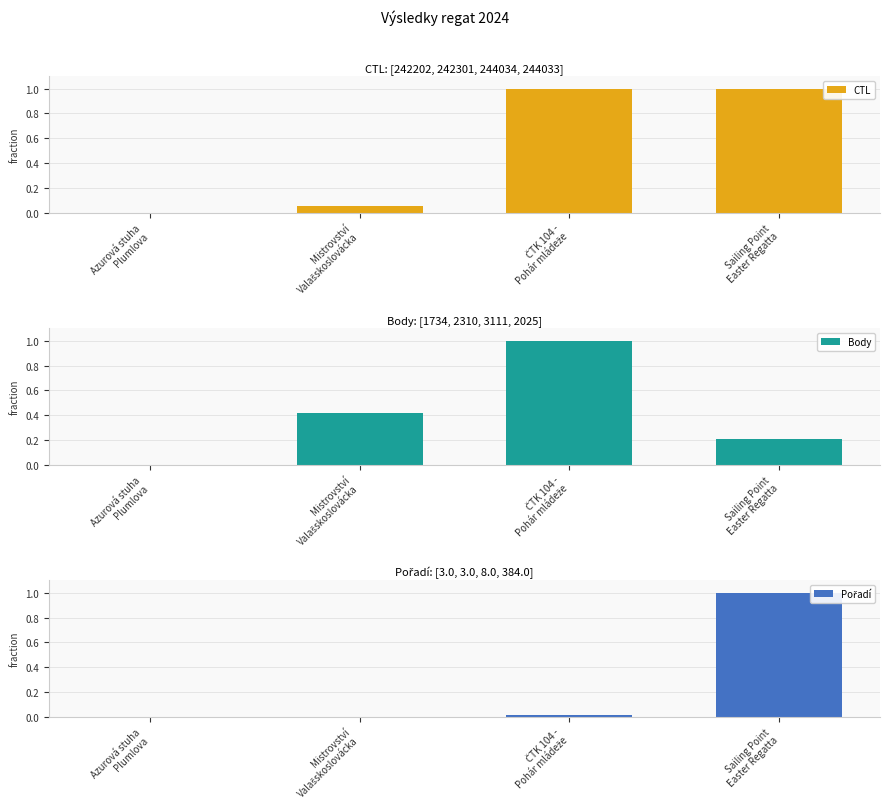

What is the difference between the maximum and minimum values in the CTL series?

1.0